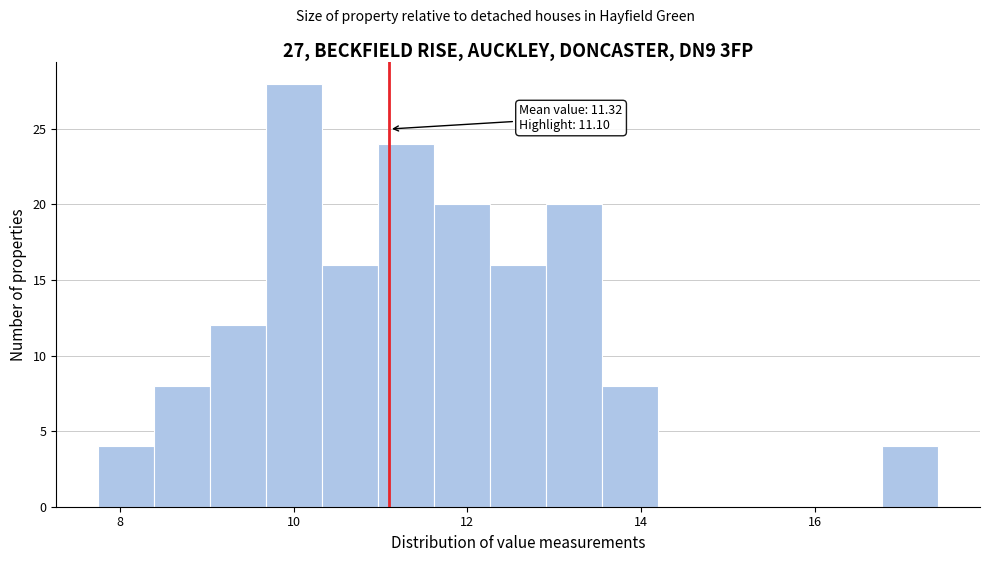

Around what value on the x-axis is the tallest bar? Give the approximate position of its centre, as read against the axis.

10.0